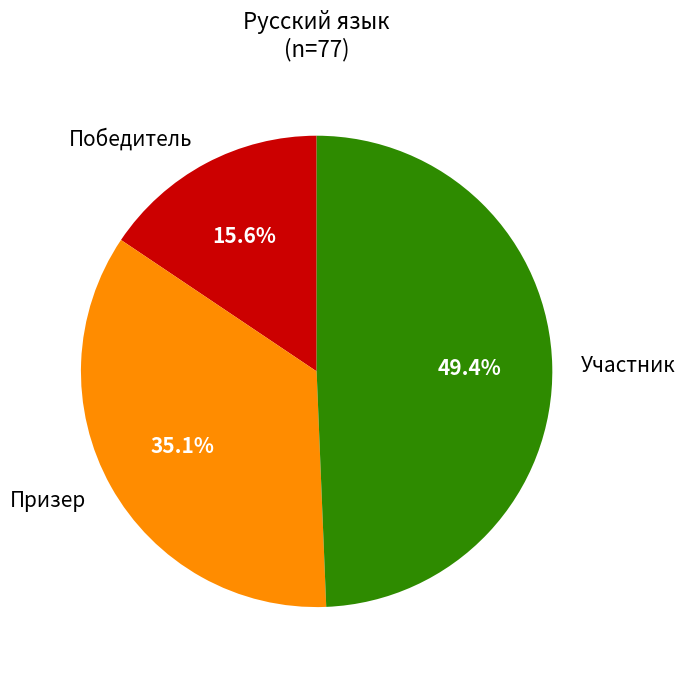

What percentage is NOT represented by Участник?

50.6%